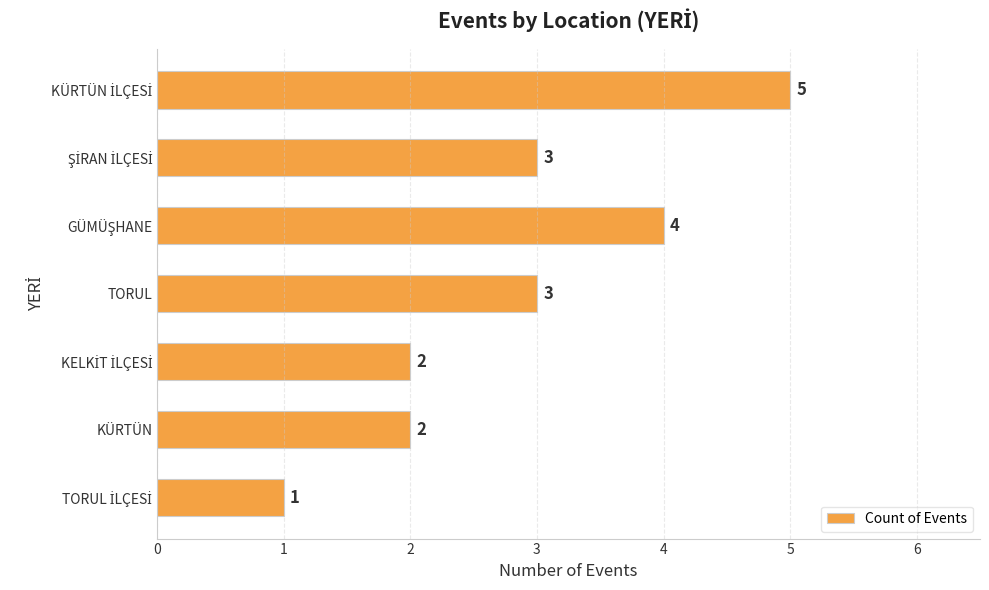

What position from the top is KÜRTÜN?

6